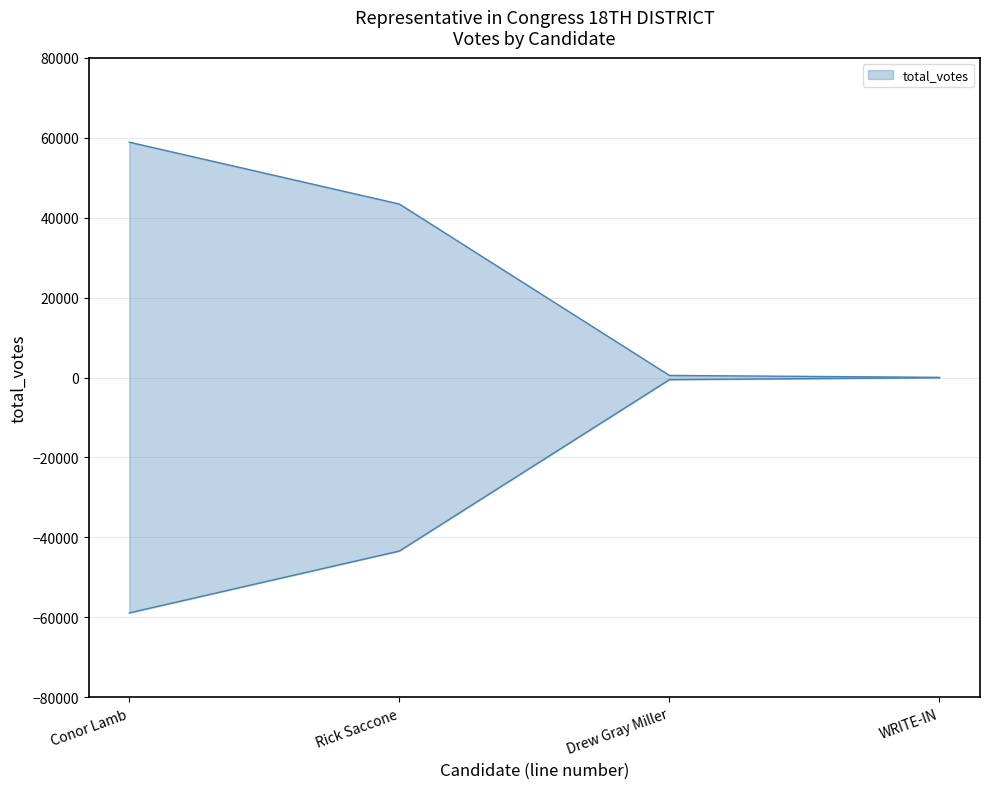

Which series changed the most between Conor Lamb and Drew Gray Miller?

total_votes